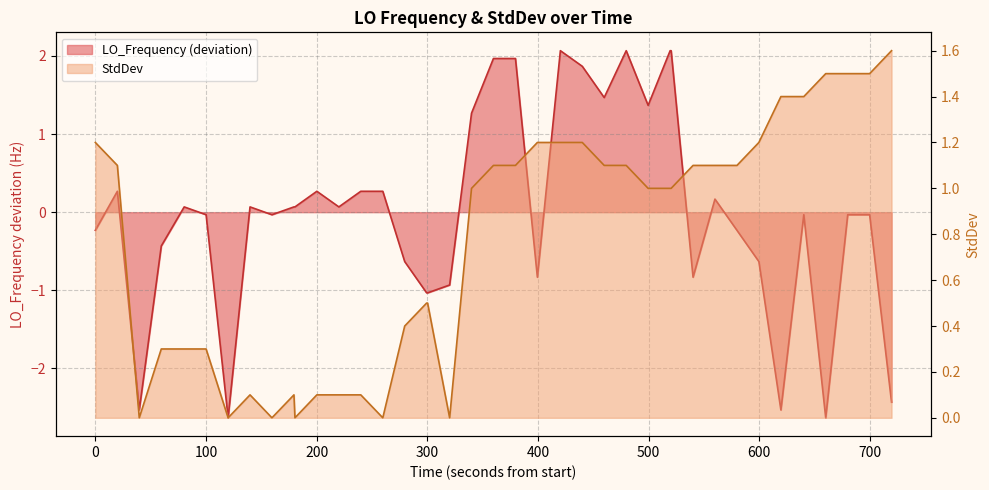

What is the highest value of the LO_Frequency series?

2.1